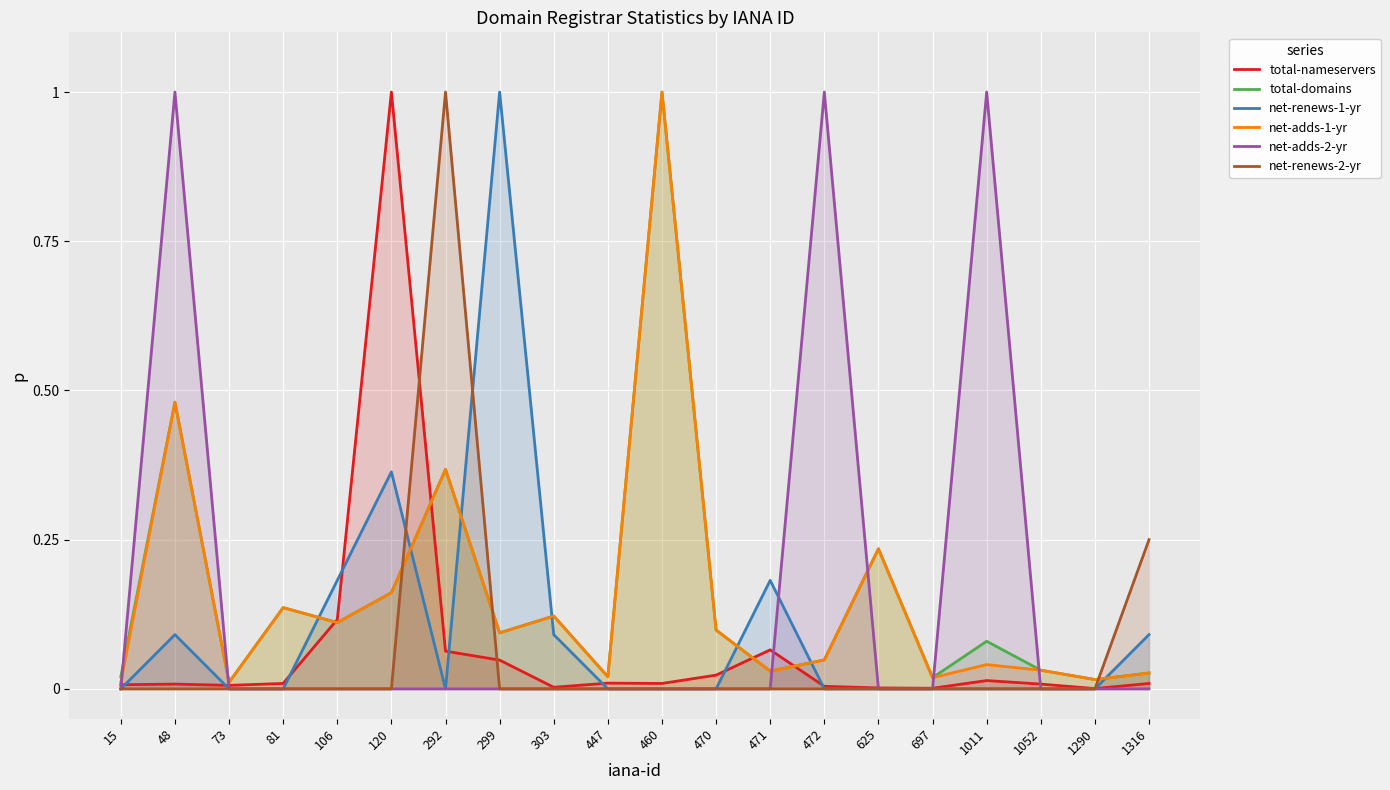

What is the sum of all total-domains values?

3.1